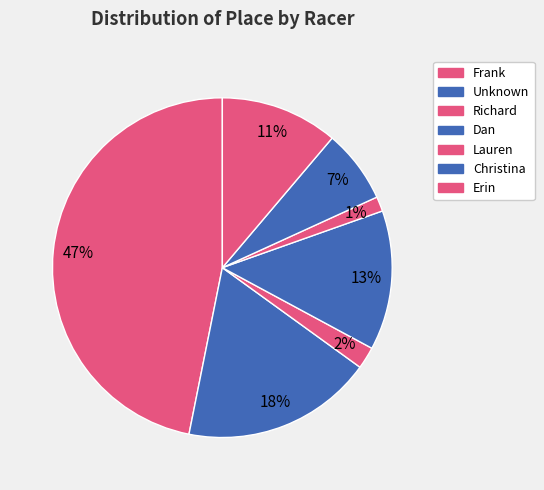

How many segments does this pie chart have?

7